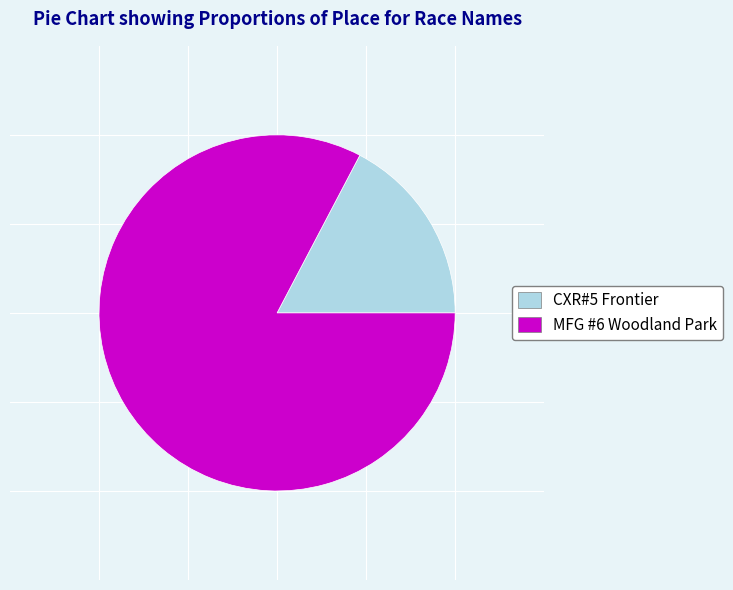

Which slice is the smallest?

CXR#5 Frontier